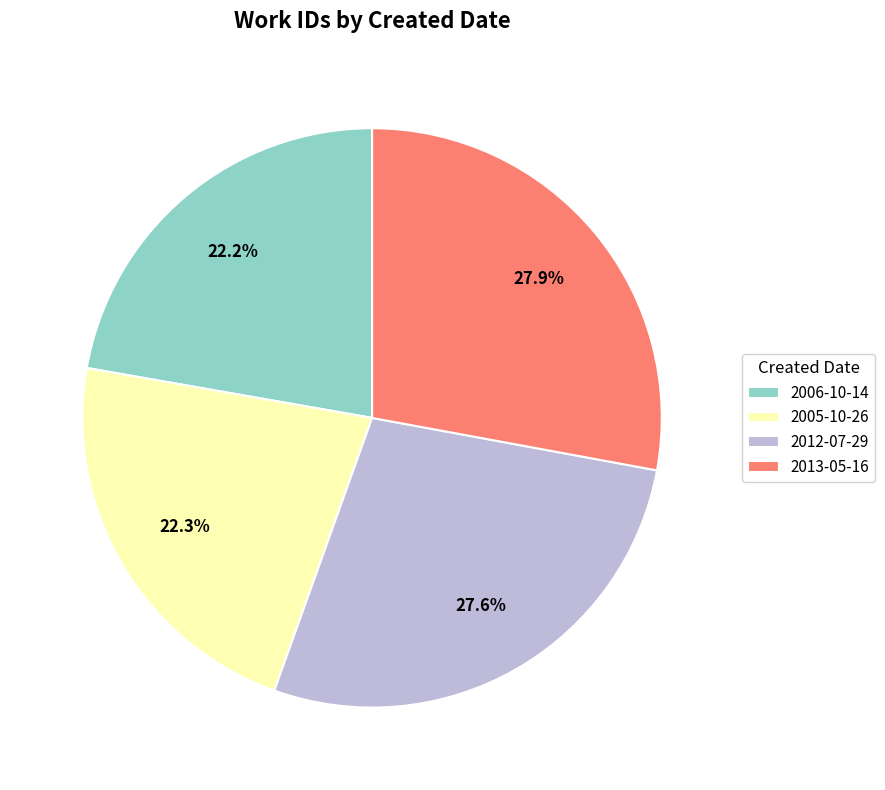

To the nearest percent, what is the difference between the largest and smallest slice percentages?

6%